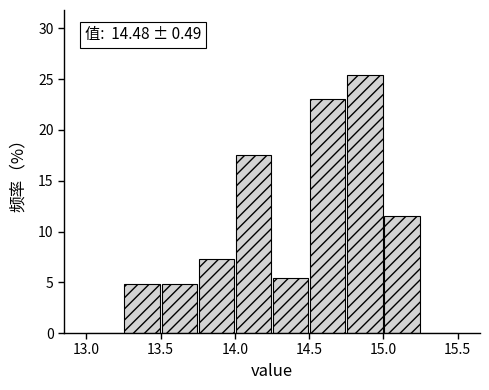

Which range on the x-axis has the tallest bar?

14.75 to 15.00